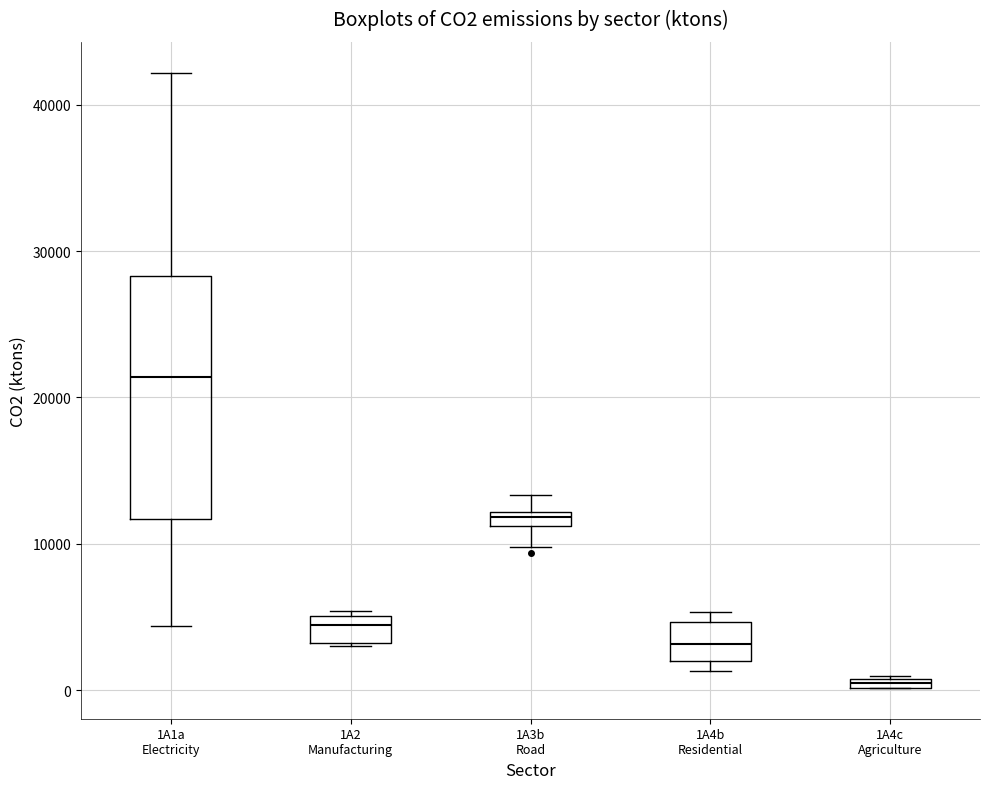

Which box's median line is the highest?

1A1a Electricity